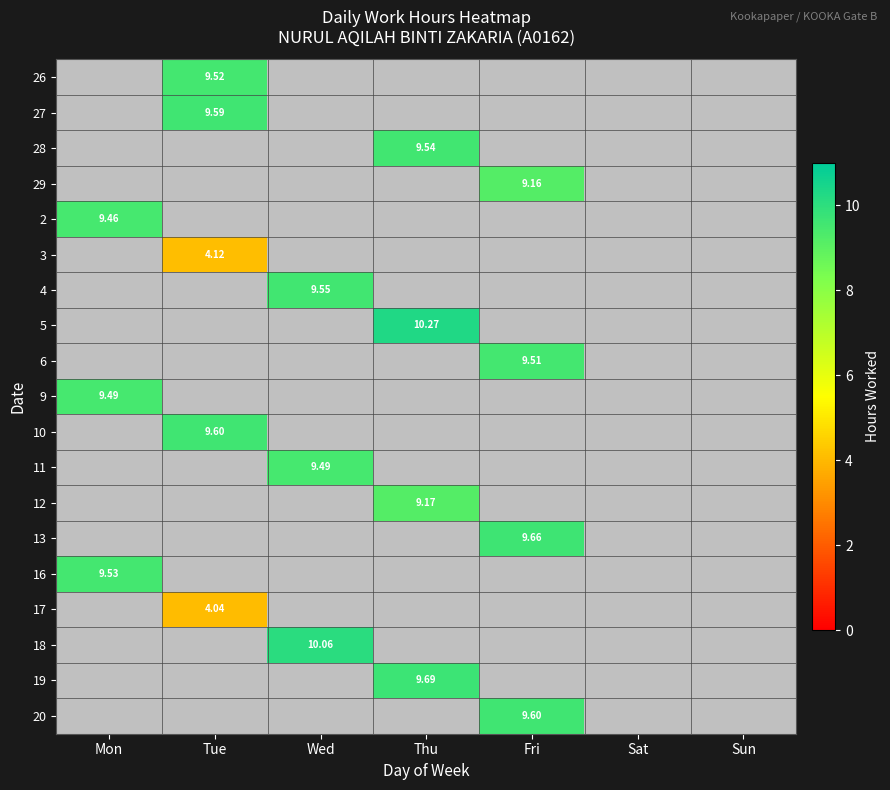

True or false: 18 has a value of 10.1 at Wed.

True